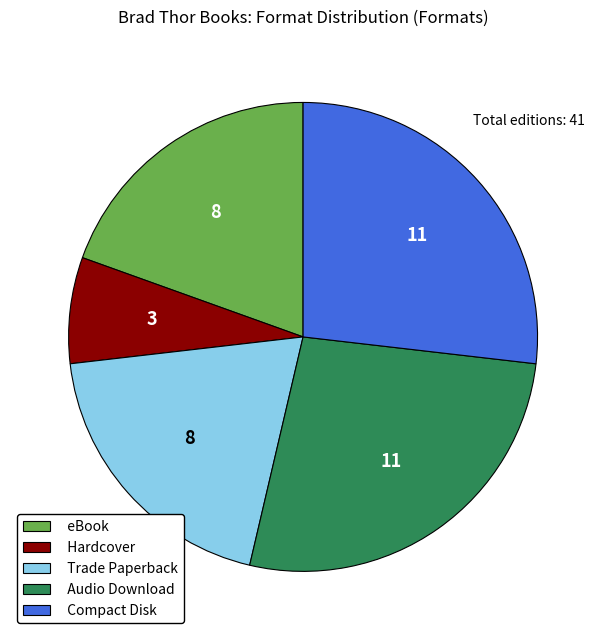

Which category has the smallest portion of the pie?

Hardcover